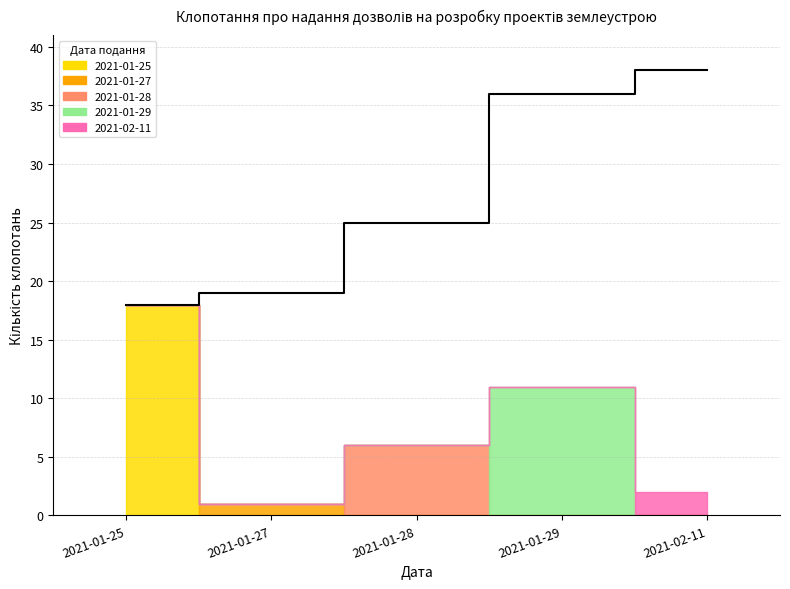

What position from the left is 2021-01-25?

1